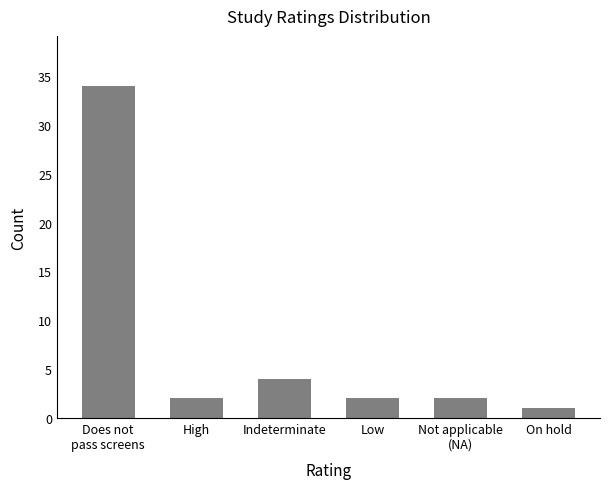

What is the average value?

8